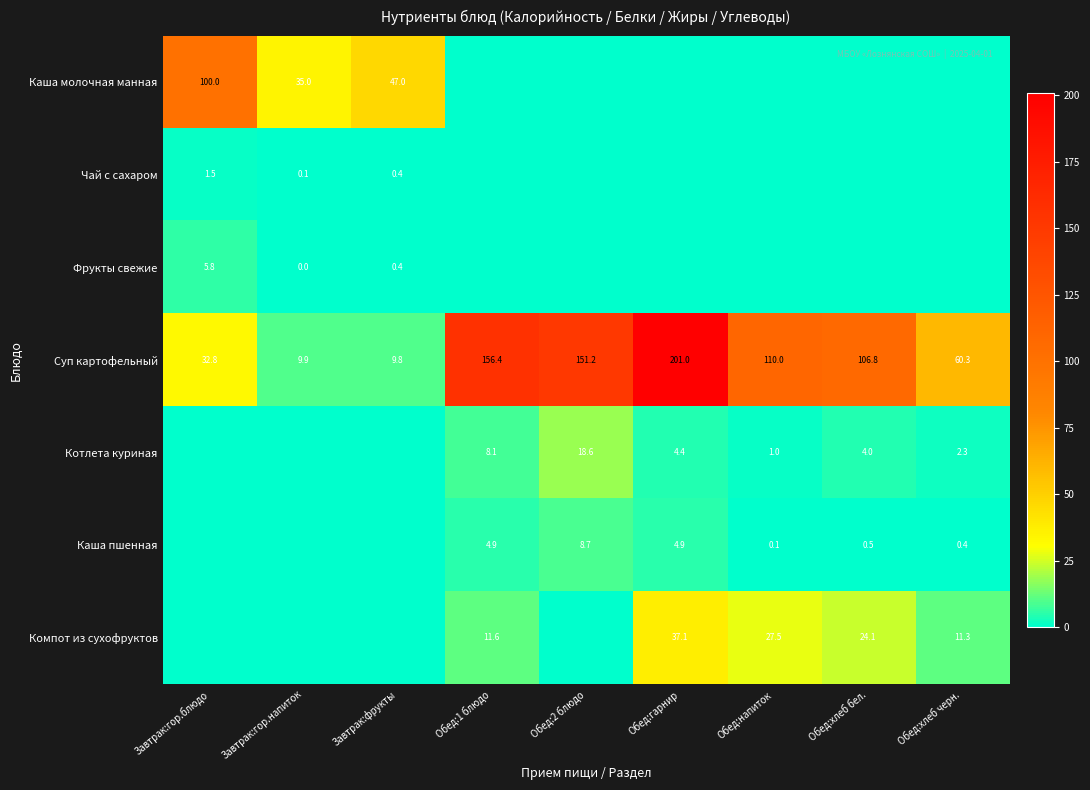

What is the difference between the Котлета куриная values at Обед:хлеб бел. and Обед:1 блюдо?

4.1